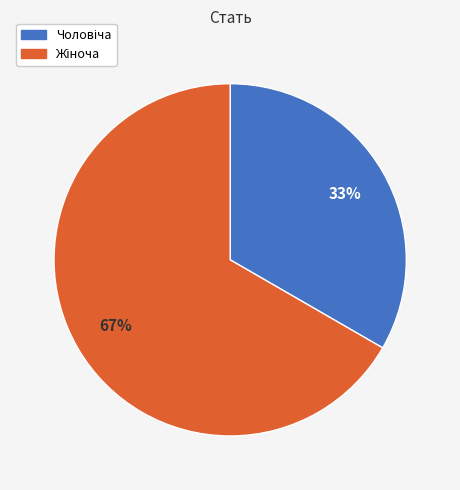

Is there any slice that represents more than half of the pie?

Yes